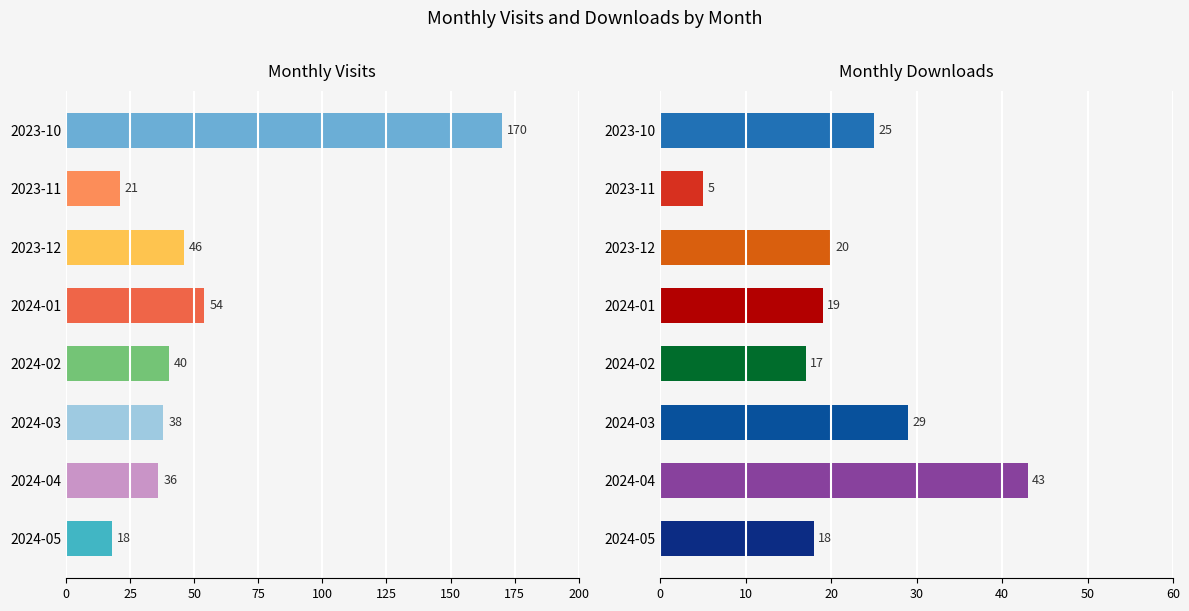

Reading left to right, what are all the values shown in this chart?

monthly_visit: 170	21	46	54	40	38	36	18
monthly_download_resource: 25	5	20	19	17	29	43	18